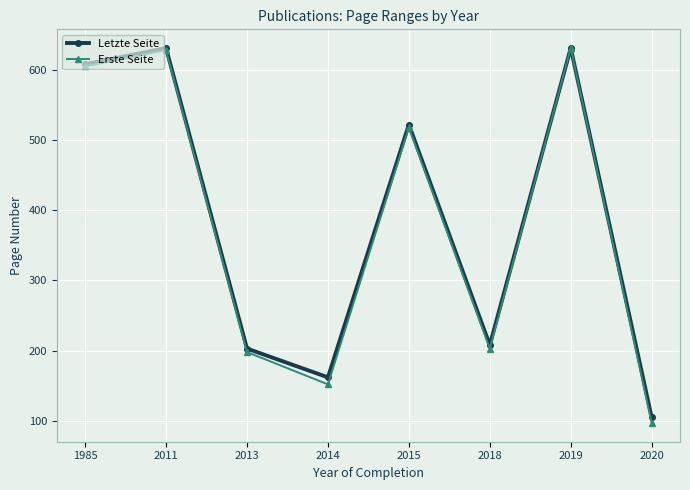

Is the value of Erste Seite at 2013 greater than the value of Letzte Seite at 2015?

No